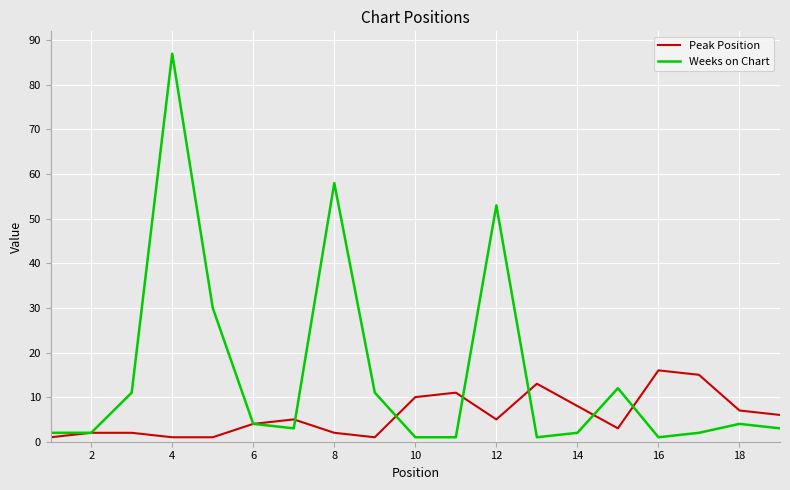

Which series has the largest total across all categories?

Weeks on Chart